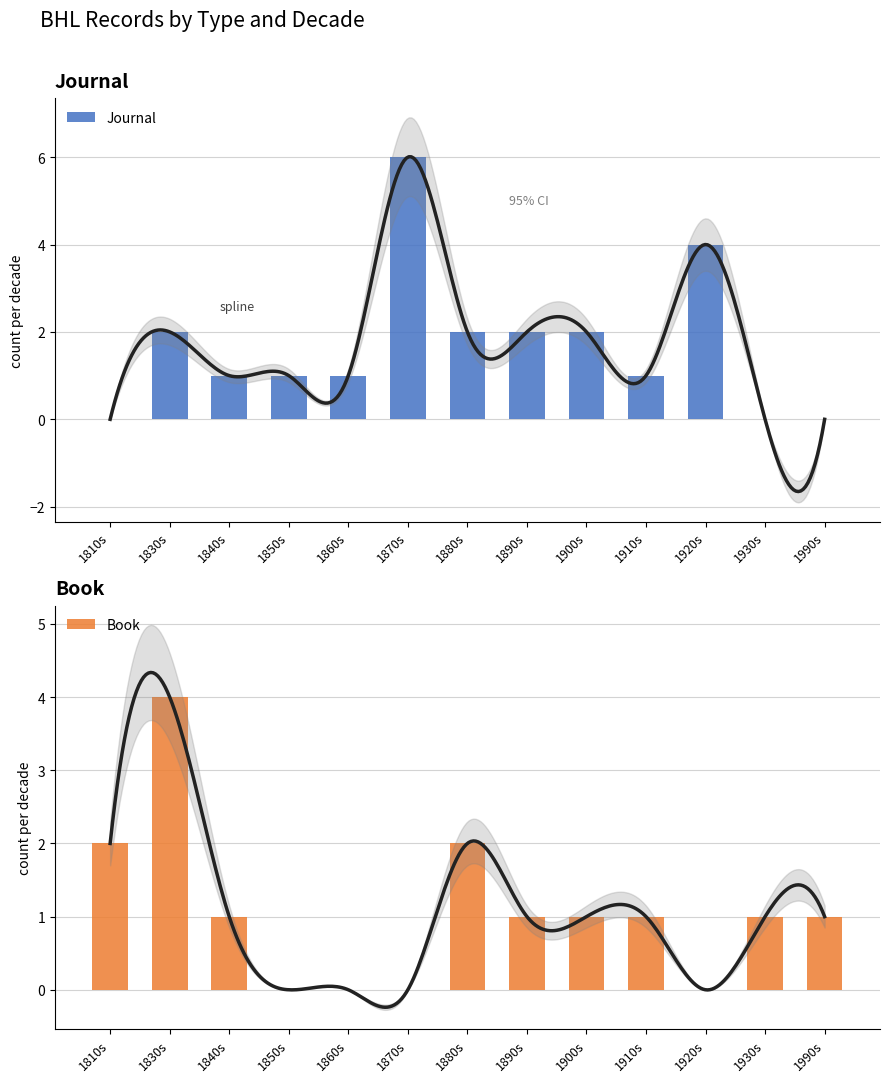

The value of Journal at 1880s is 1. True or false?

False